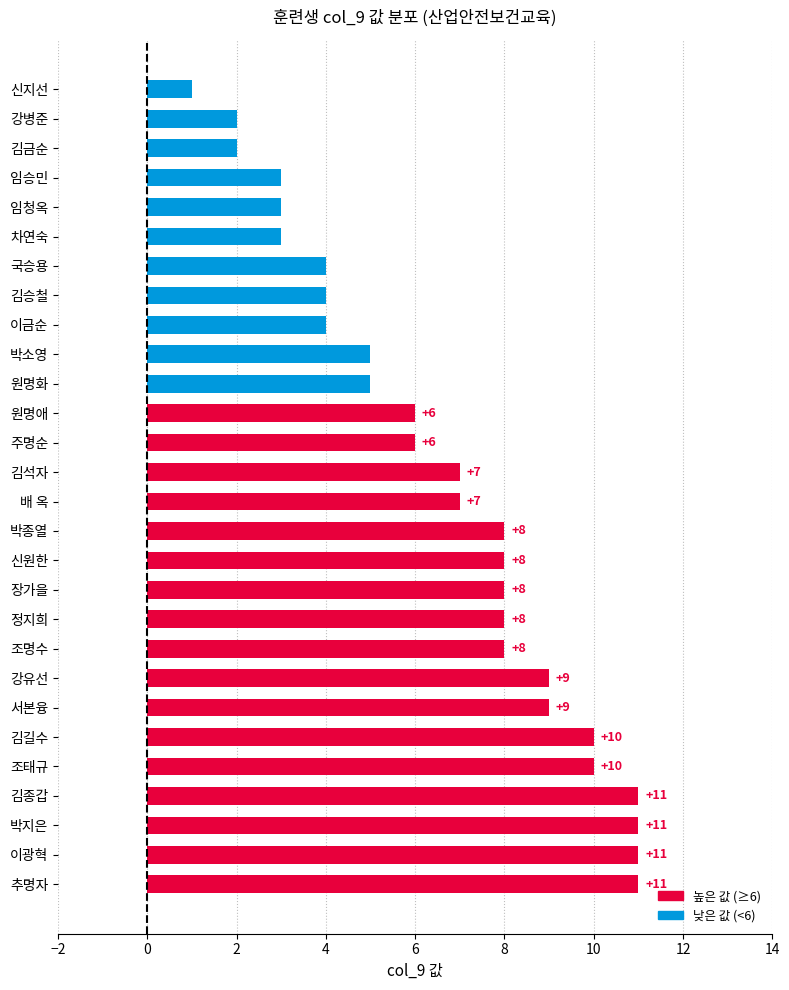

How many bars are there in total?

28